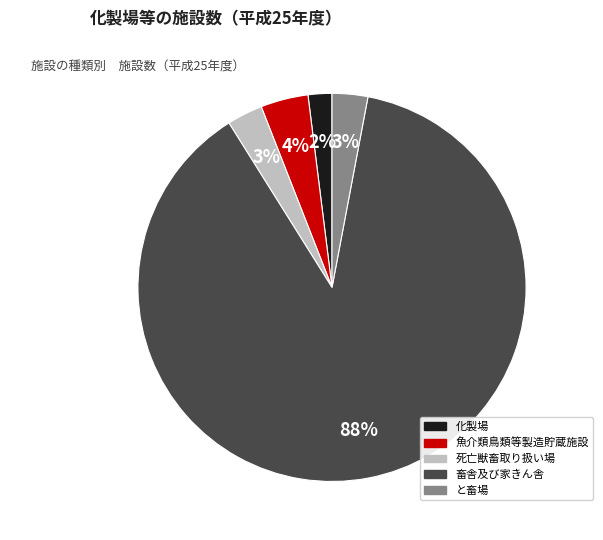

How many segments does this pie chart have?

5